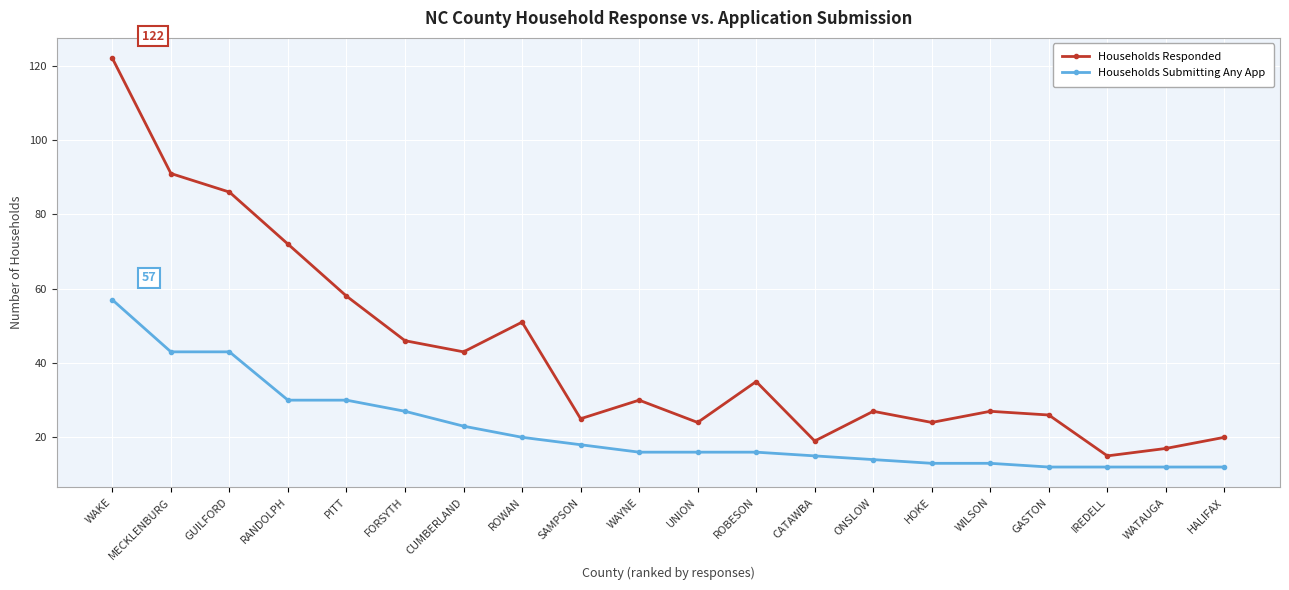

What is the difference between the maximum and minimum values in the Households Submitting Any App series?

45